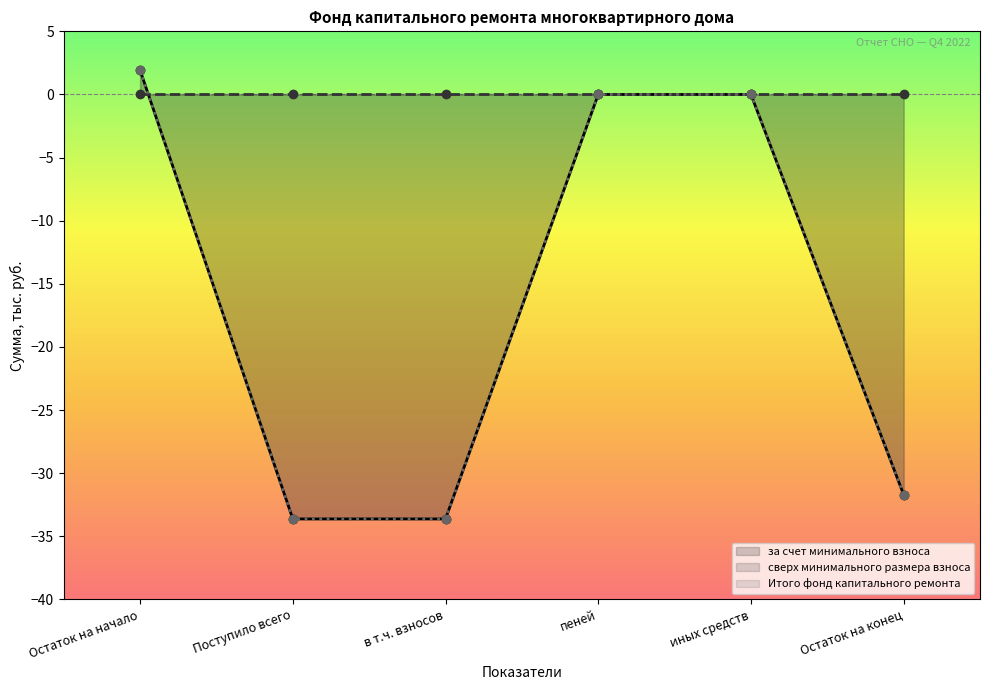

What is the difference between the maximum and minimum values in the Итого фонд капитального ремонта series?

35.6